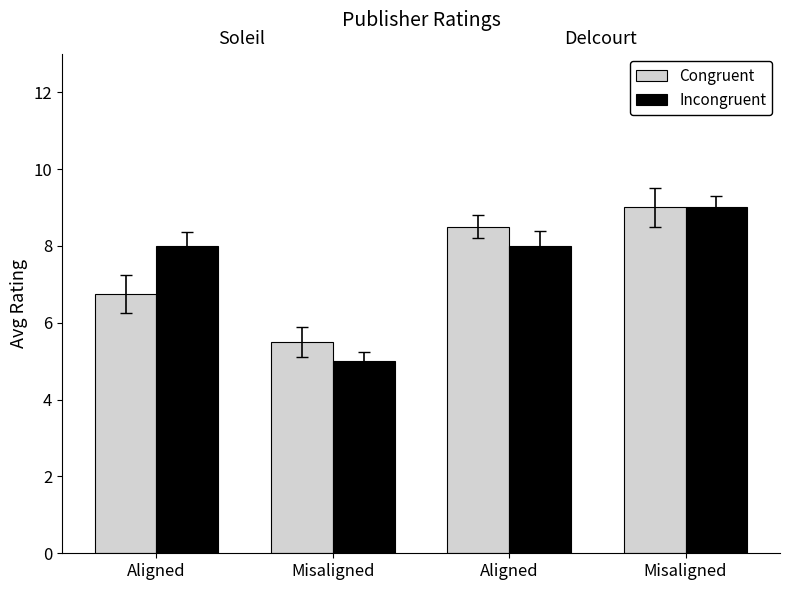

How many values in the Congruent series exceed 8?

2